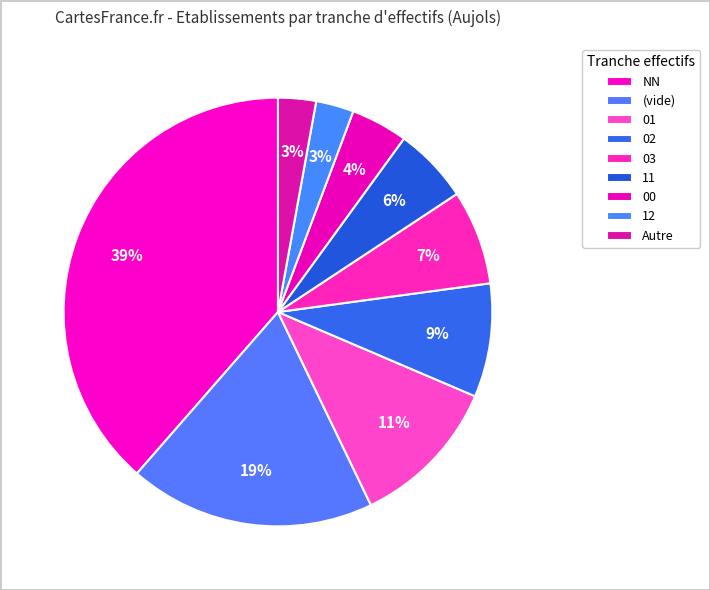

Count the number of slices in the pie.

9